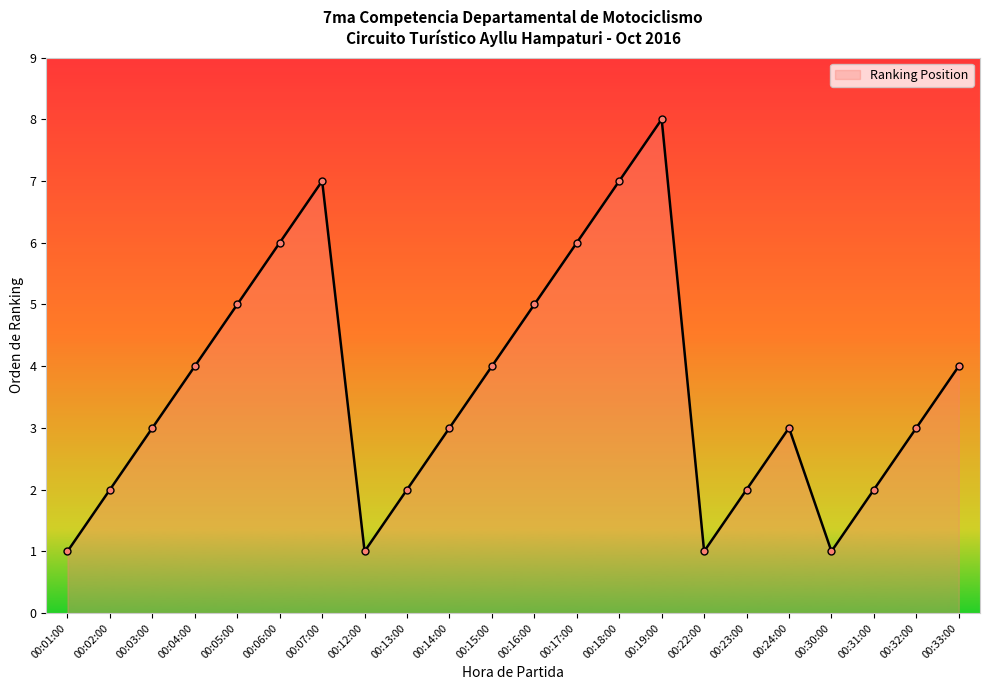

How many values are between 2 and 5?

13